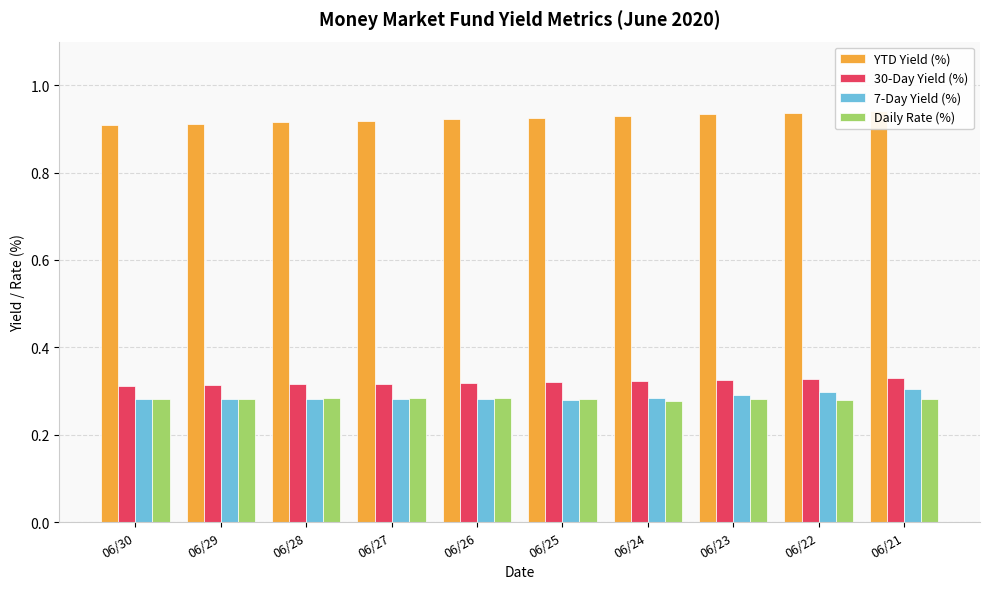

What is the total value across all series at 06/26?

1.8